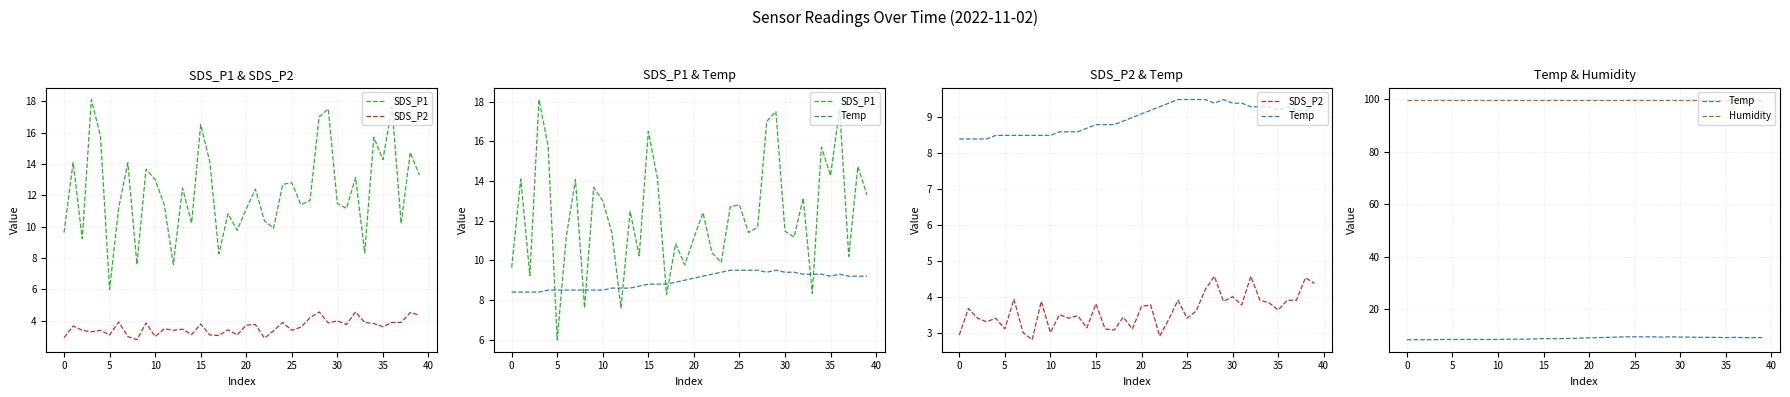

Reading left to right, transcribe all the data shown in this chart.

SDS_P1: 9.6	14.1	9.2	18.1	15.8	6.0	11.2	14.1	7.6	13.7	13.0	11.4	7.6	12.5	10.2	16.5	14.1	8.3	10.8	9.8	11.1	12.4	10.4	9.9	12.7	12.8	11.4	11.7	17.0	17.5	11.5	11.2	13.1	8.3	15.7	14.3	17.6	10.2	14.7	13.3
SDS_P2: 2.9	3.7	3.4	3.3	3.4	3.1	3.9	3.0	2.8	3.9	3.0	3.5	3.4	3.5	3.1	3.8	3.1	3.1	3.4	3.1	3.7	3.8	2.9	3.4	3.9	3.4	3.6	4.2	4.6	3.9	4.0	3.8	4.6	3.9	3.8	3.6	3.9	3.9	4.5	4.4
Temp: 8.4	8.4	8.4	8.4	8.5	8.5	8.5	8.5	8.5	8.5	8.5	8.6	8.6	8.6	8.7	8.8	8.8	8.8	8.9	9.0	9.1	9.2	9.3	9.4	9.5	9.5	9.5	9.5	9.4	9.5	9.4	9.4	9.3	9.3	9.3	9.2	9.3	9.2	9.2	9.2
Humidity: 99.9	99.9	99.9	99.9	99.9	99.9	99.9	99.9	99.9	99.9	99.9	99.9	99.9	99.9	99.9	99.9	99.9	99.9	99.9	99.9	99.9	99.9	99.9	99.9	99.9	99.9	99.9	99.9	99.9	99.9	99.9	99.9	99.9	99.9	99.9	99.9	99.9	99.9	99.9	99.9